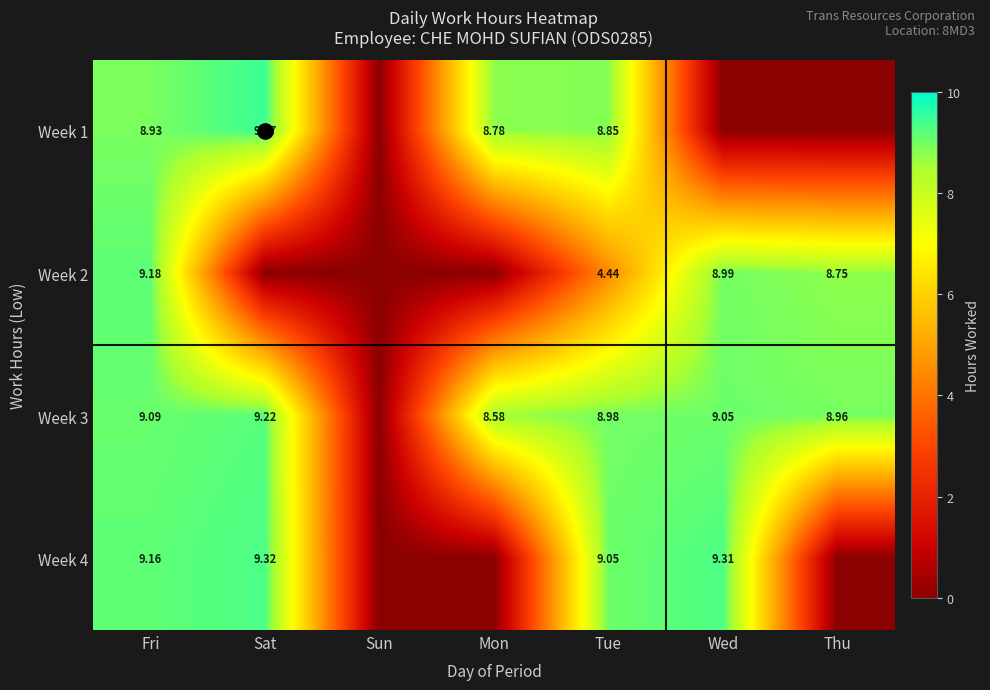

The value of Week 3 at Wed is 9.1. True or false?

True